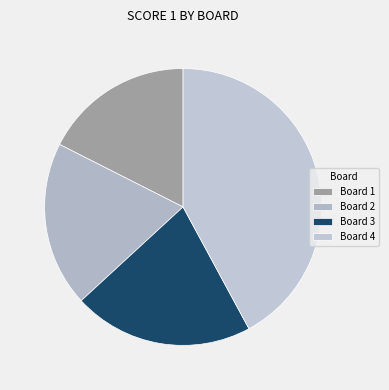

What percentage is the Board 3 slice, to the nearest percent?

21%